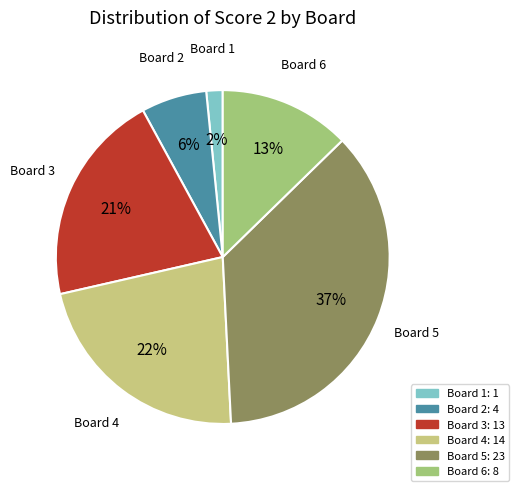

To the nearest percent, what is the average slice percentage?

17%